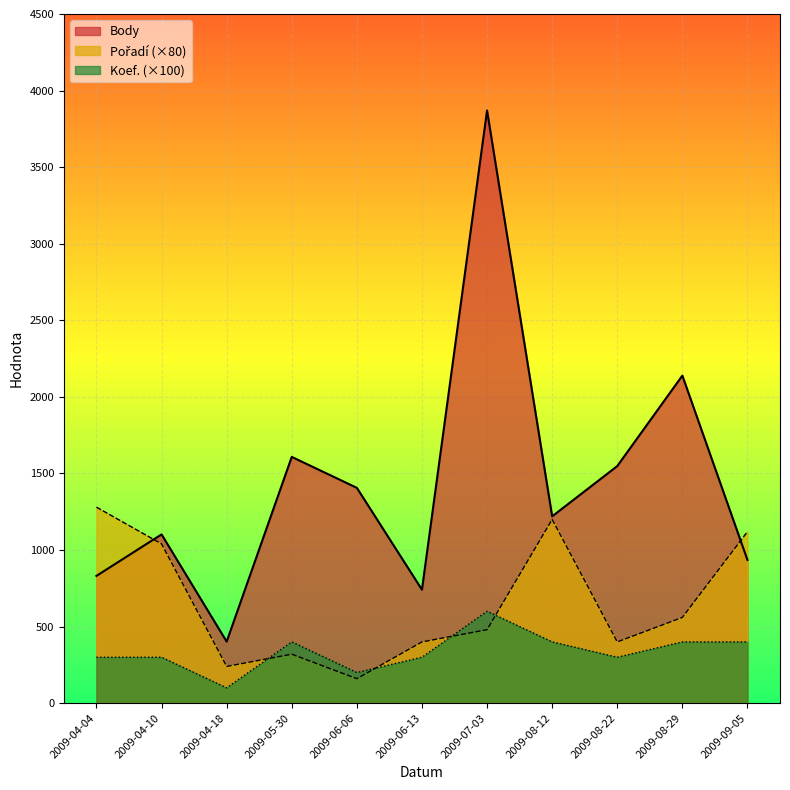

At which category does the chart reach its minimum across all series?

2009-04-18